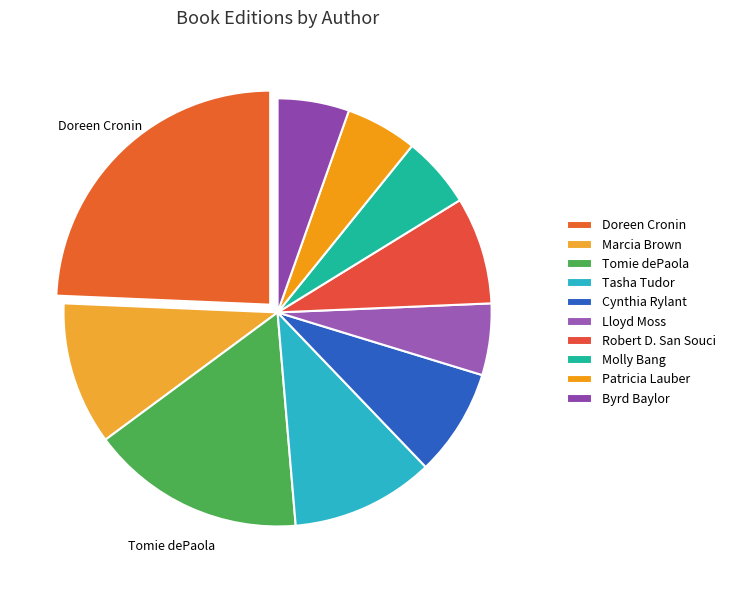

How many slices are in this pie chart?

10